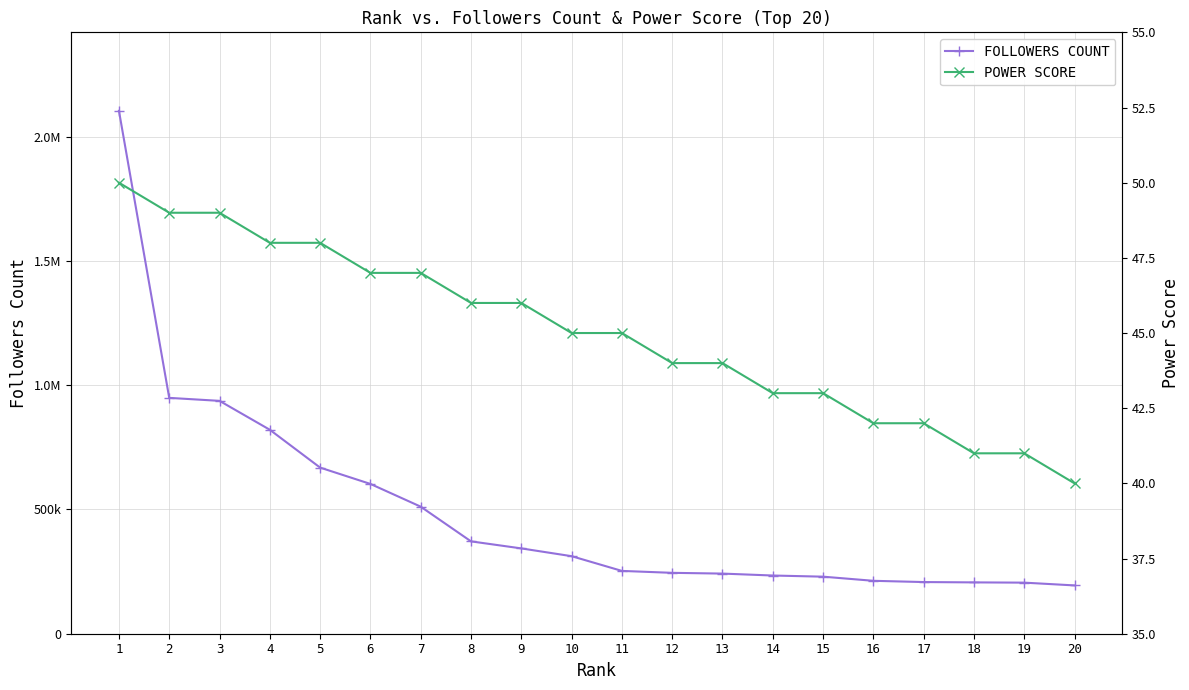

True or false: followers count and power score cross at least once.

False